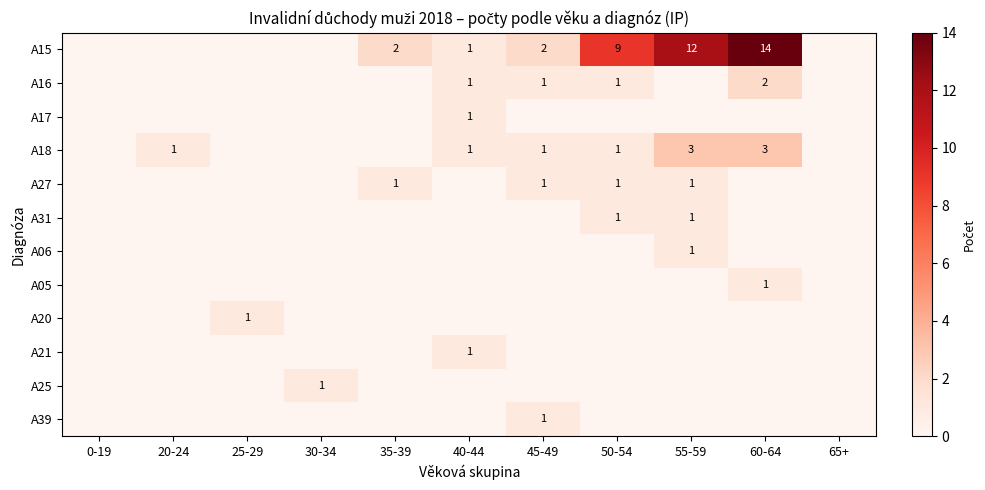

Is it true that A27 equals 1 at 35-39?

True